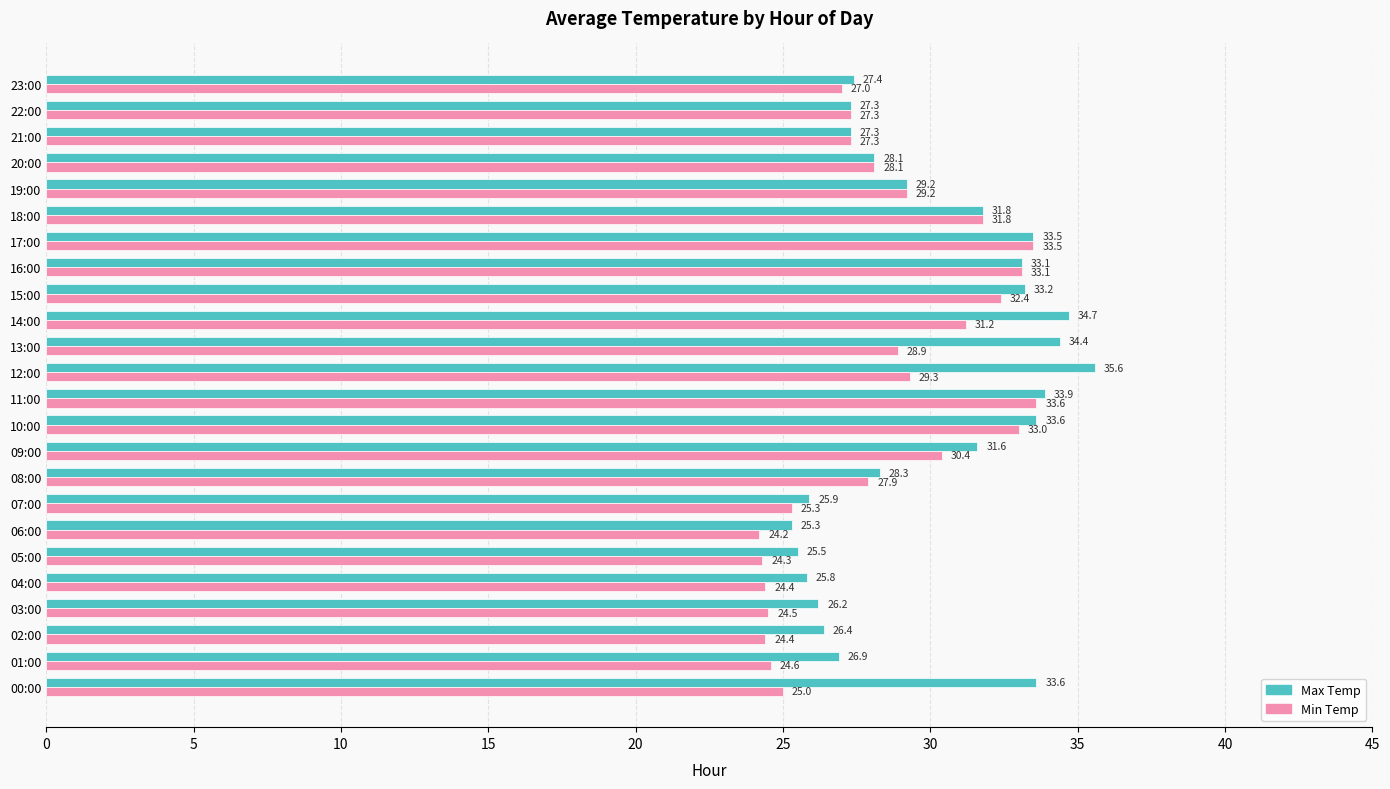

Which category has the highest value in the Min Temp series?

11:00